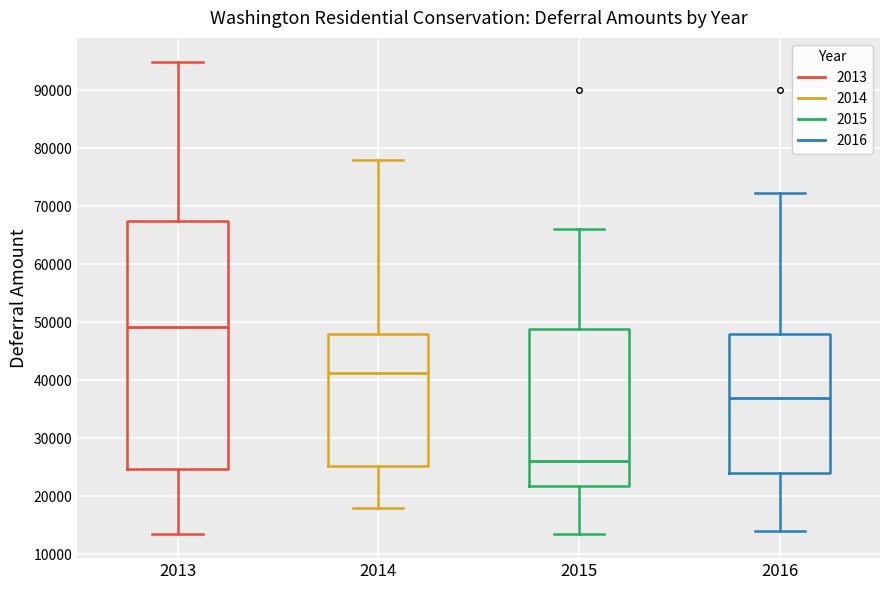

Reading left to right, read every box against the y-axis: the position of its median line, the range the box covers, and the ends of its whiskers. The values are not printed on the chart, so give them approximately, as read against the axis.

2013: median 49000, box 25000 to 67000, whiskers 13000 to 95000
2014: median 41000, box 25000 to 48000, whiskers 18000 to 78000
2015: median 26000, box 22000 to 49000, whiskers 13000 to 66000
2016: median 37000, box 24000 to 48000, whiskers 14000 to 72000